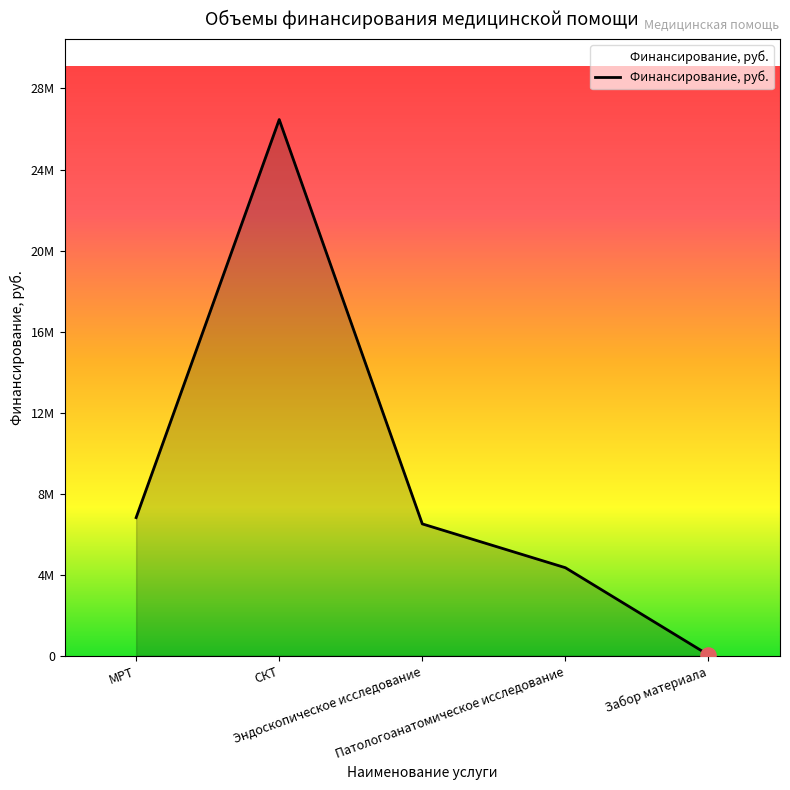

What is the ratio of the value at СКТ to the value at Патологоанатомическое исследование?

6.1